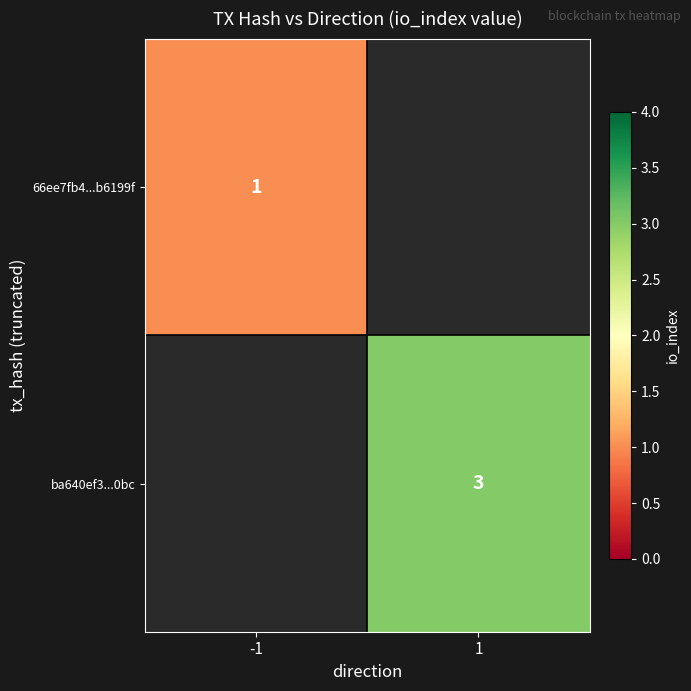

True or false: 66ee7fb4...b6199f has a value of 1.8 at -1.

False